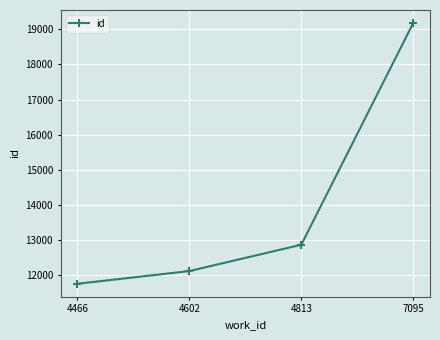

True or false: the data has more than 2 interior local peaks.

False